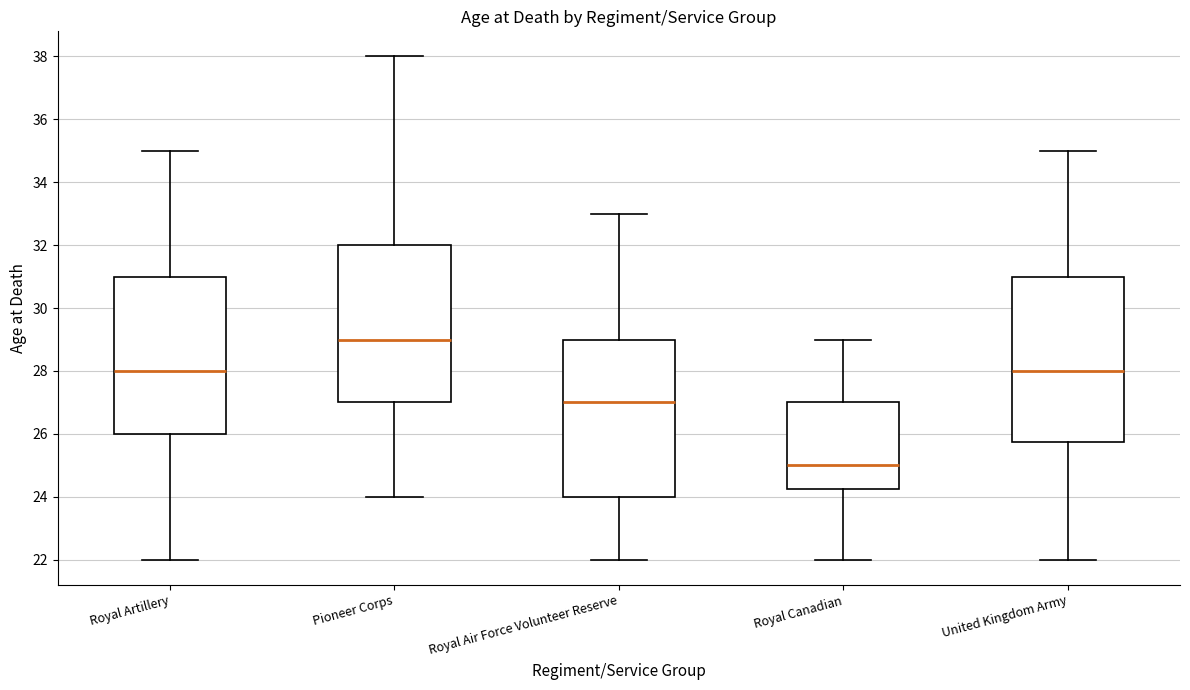

Reading left to right, transcribe this box plot: for each box, give where its median line is, the range the box spans, and where its two whiskers end, as read against the y-axis. The values are not printed on the chart, so give them approximately, as read against the axis.

Royal Artillery: median 28.0, box 26.0 to 31.0, whiskers 22.0 to 35.0
Pioneer Corps: median 29.0, box 27.0 to 32.0, whiskers 24.0 to 38.0
Royal Air Force Volunteer Reserve: median 27.0, box 24.0 to 29.0, whiskers 22.0 to 33.0
Royal Canadian: median 25.0, box 24.2 to 27.0, whiskers 22.0 to 29.0
United Kingdom Army: median 28.0, box 25.8 to 31.0, whiskers 22.0 to 35.0